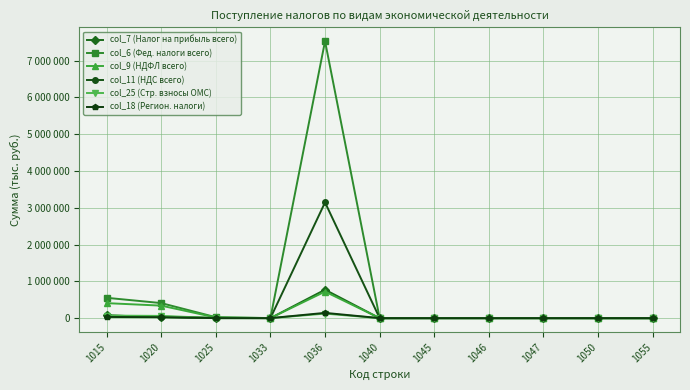

What are all the series names shown in the legend?

col_7 (Налог на прибыль всего), col_6 (Фед. налоги всего), col_9 (НДФЛ всего), col_11 (НДС всего), col_25 (Стр. взносы ОМС), col_18 (Регион. налоги)